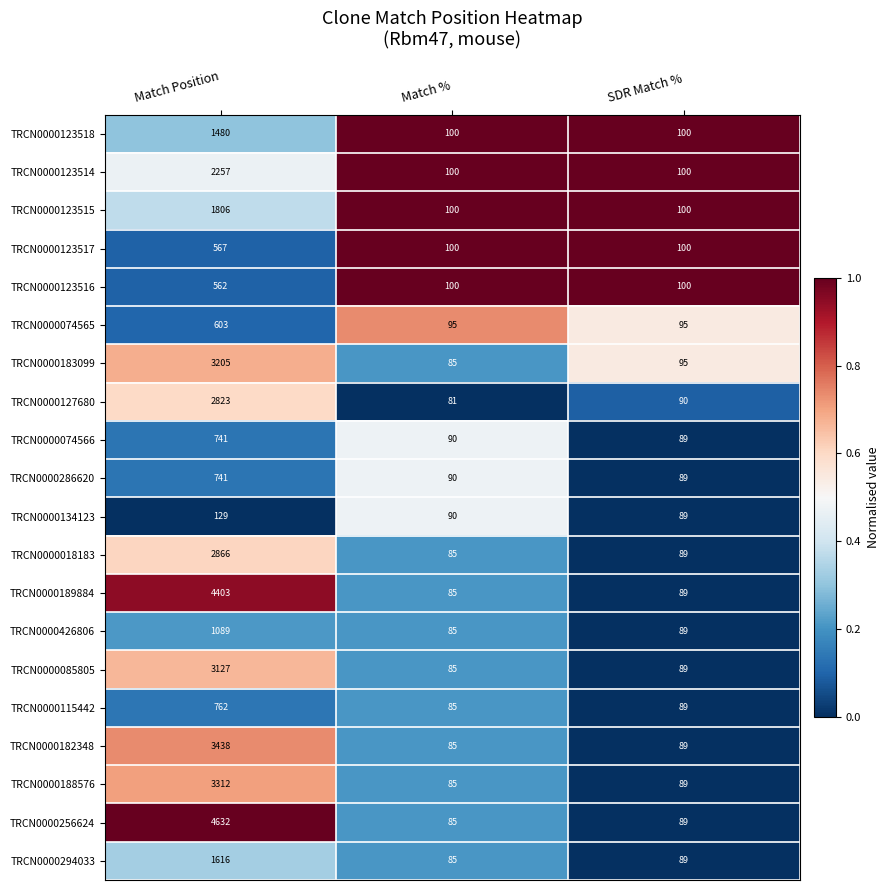

Which series changed the most between Match % and SDR Match %?

TRCN0000183099